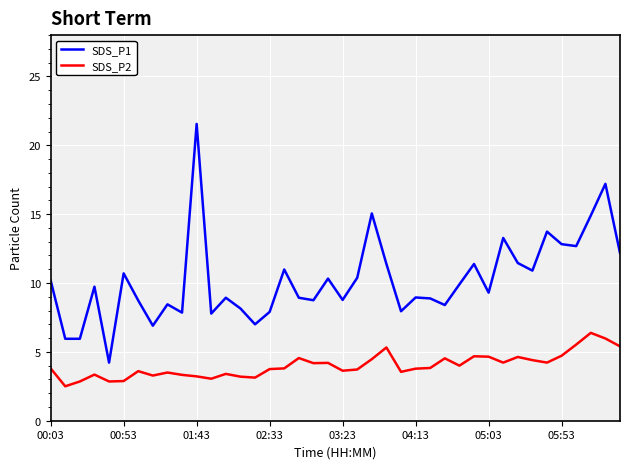

How many categories are shown in the chart?

40